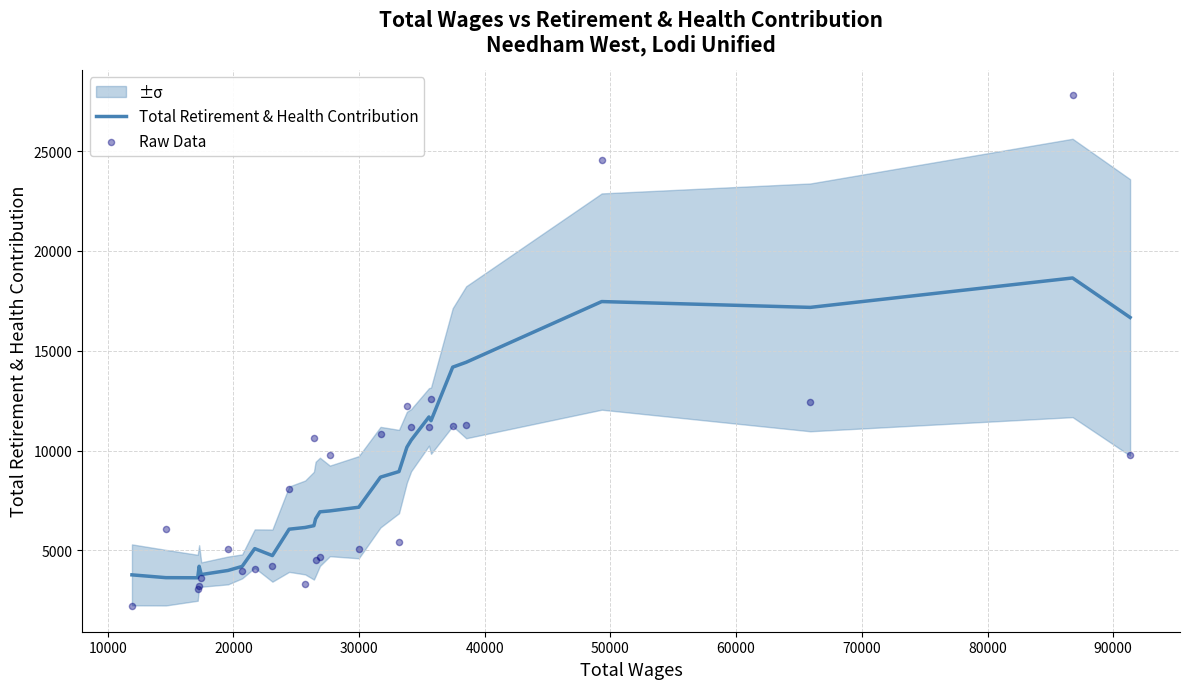

Which series has the largest total across all categories?

Total Retirement & Health Contribution